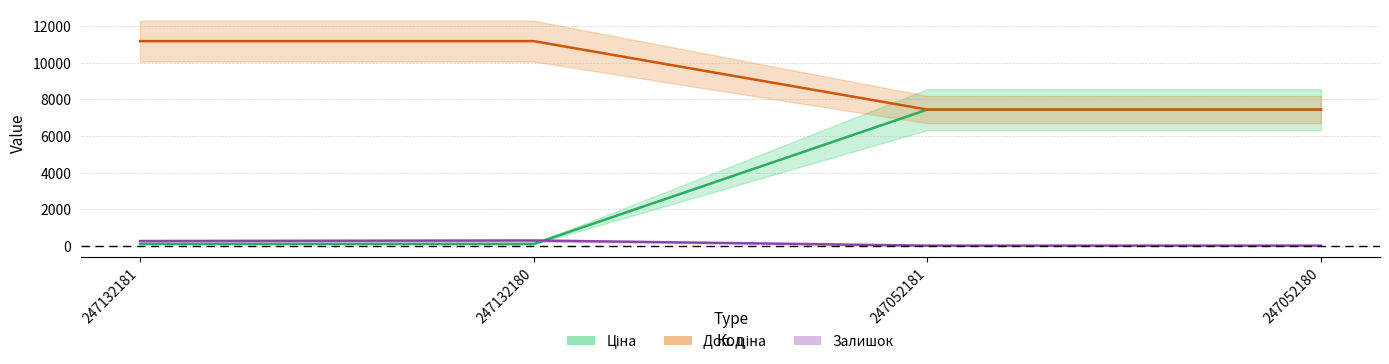

The Доп. ціна series shows 182.6 at 247132181. True or false?

False